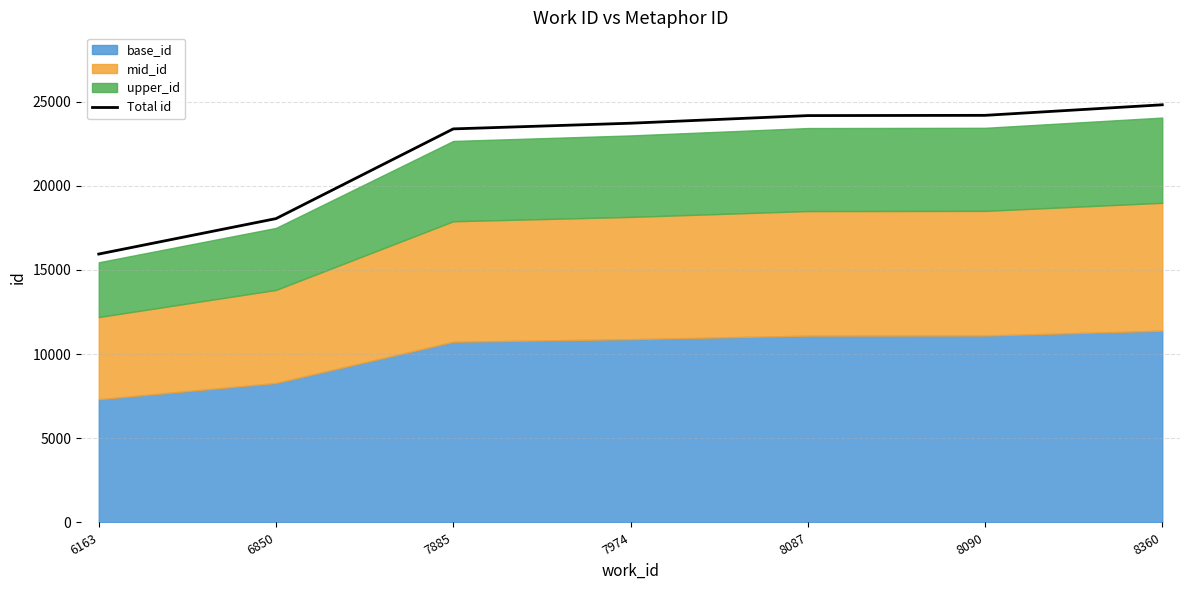

What is the value of the 6th point from the left?

24183.5